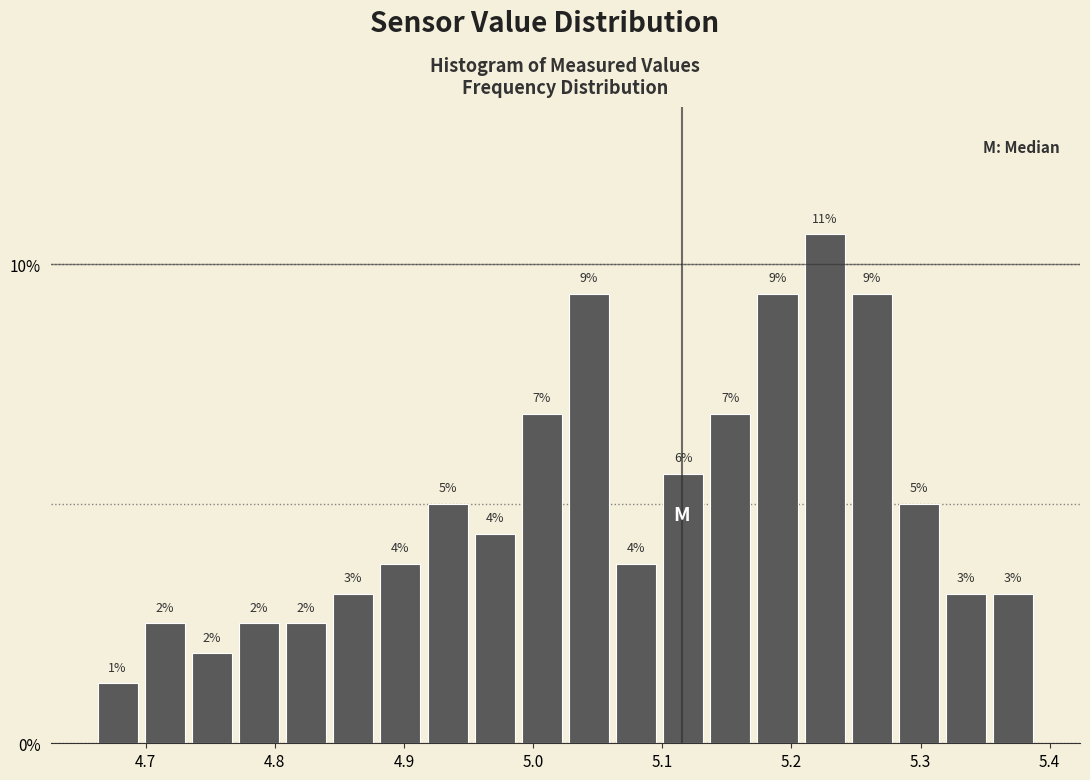

Read against the x-axis, roughly where is the centre of the tallest bar?

5.23